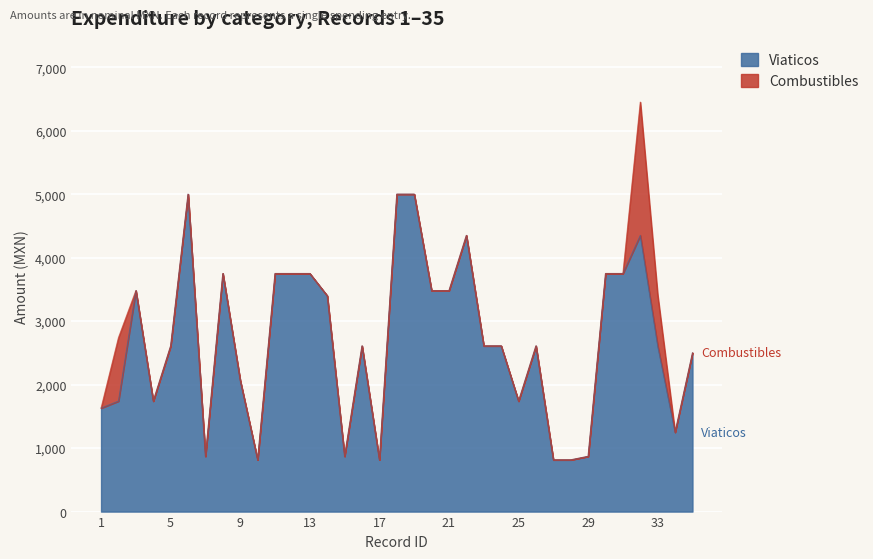

What is the maximum value shown in the chart?

5000